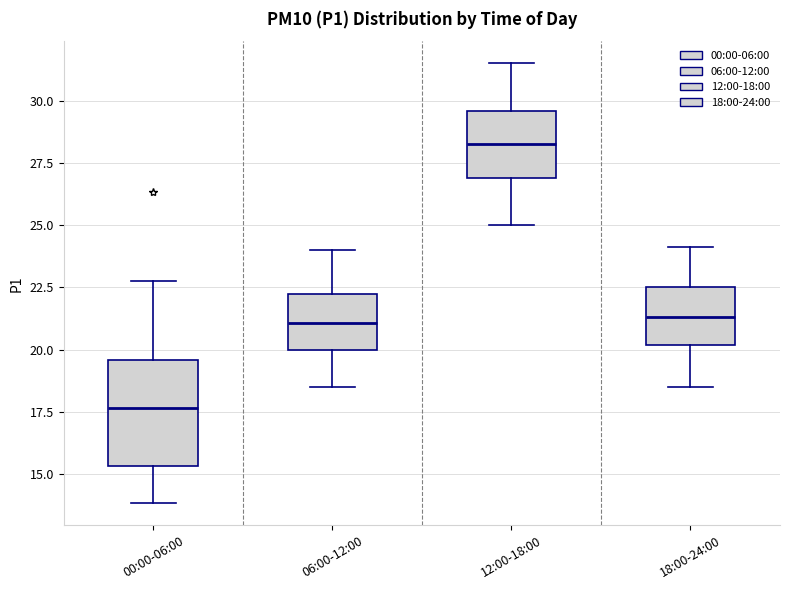

Reading left to right, transcribe this box plot: for each box, give where its median line is, the range the box spans, and where its two whiskers end, as read against the y-axis. The values are not printed on the chart, so give them approximately, as read against the axis.

00:00-06:00: median 17.5, box 15.5 to 19.5, whiskers 14.0 to 23.0
06:00-12:00: median 21.0, box 20.0 to 22.5, whiskers 18.5 to 24.0
12:00-18:00: median 28.5, box 27.0 to 29.5, whiskers 25.0 to 31.5
18:00-24:00: median 21.5, box 20.0 to 22.5, whiskers 18.5 to 24.0